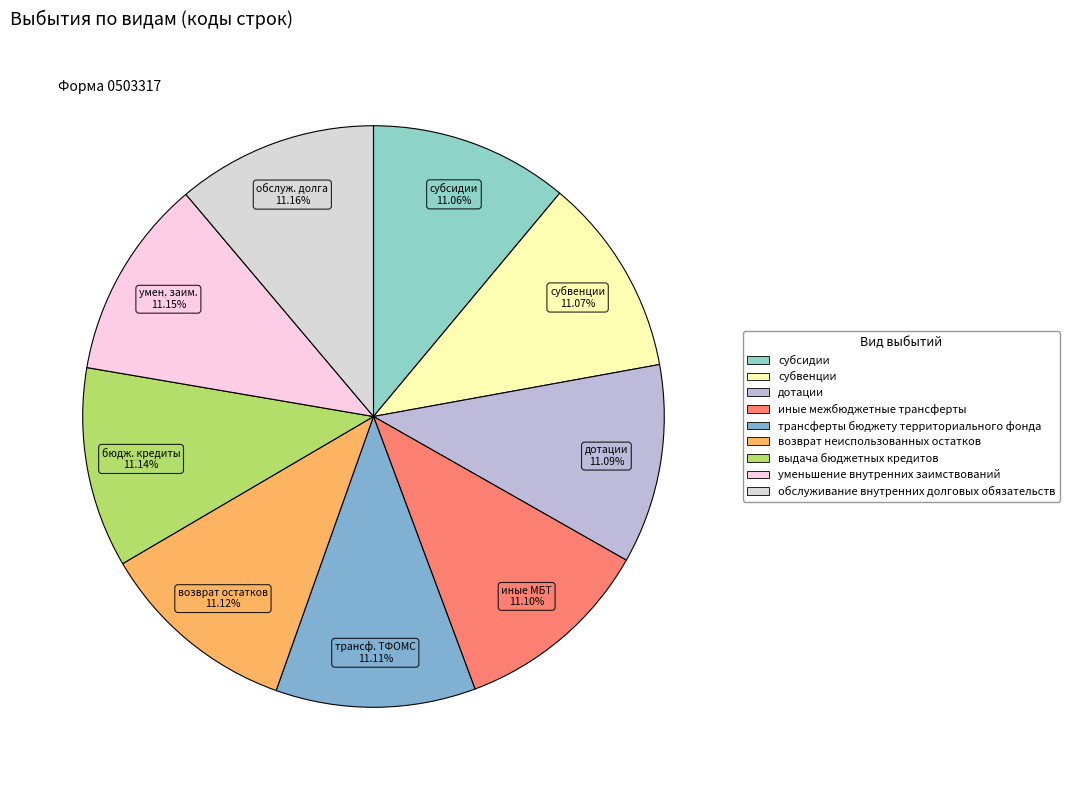

True or false: возврат неиспользованных остатков accounts for 11% of the total.

True